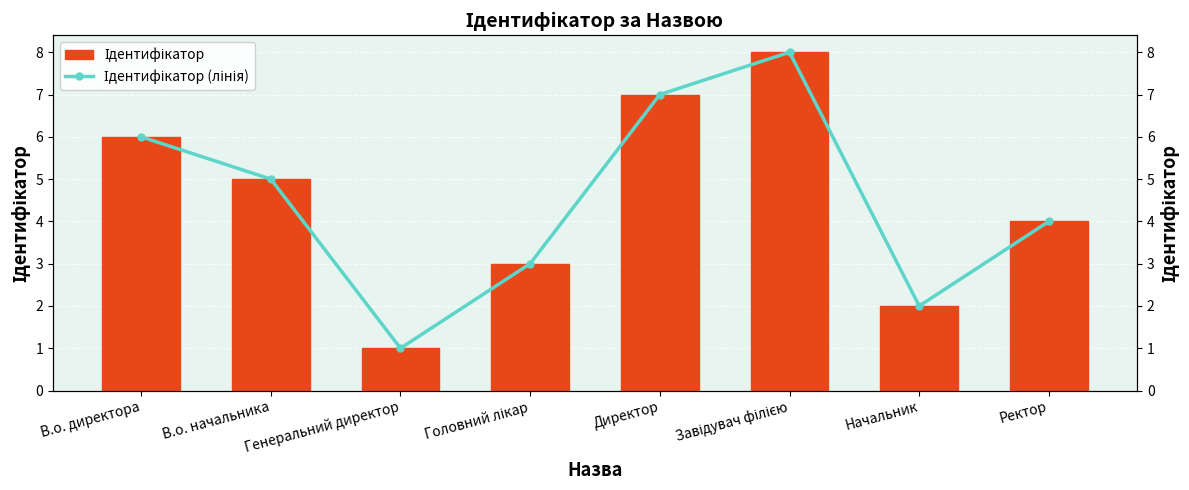

What is the average value of the Ідентифікатор series?

4